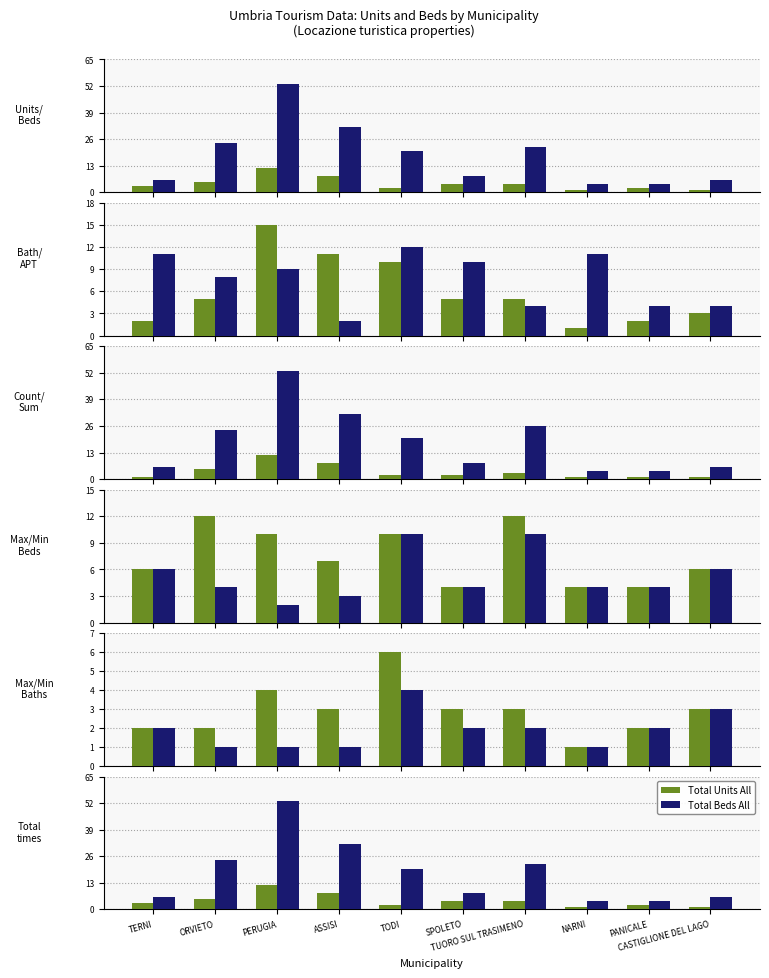

The Total Units series shows 5 at ORVIETO. True or false?

True